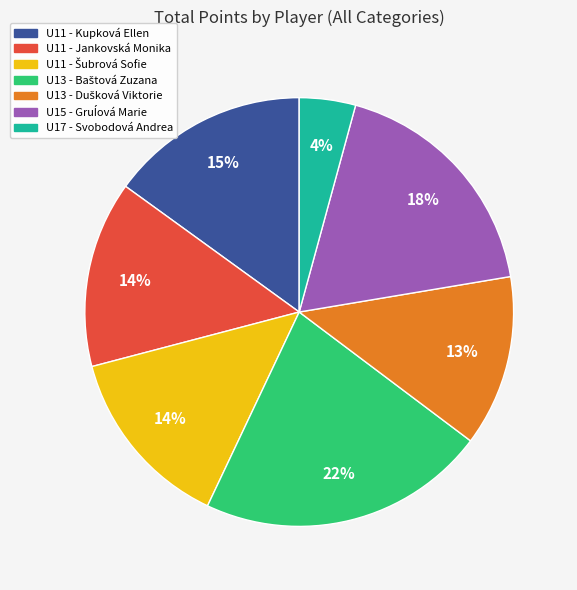

True or false: U11 - Jankovská Monika accounts for 5% of the total.

False